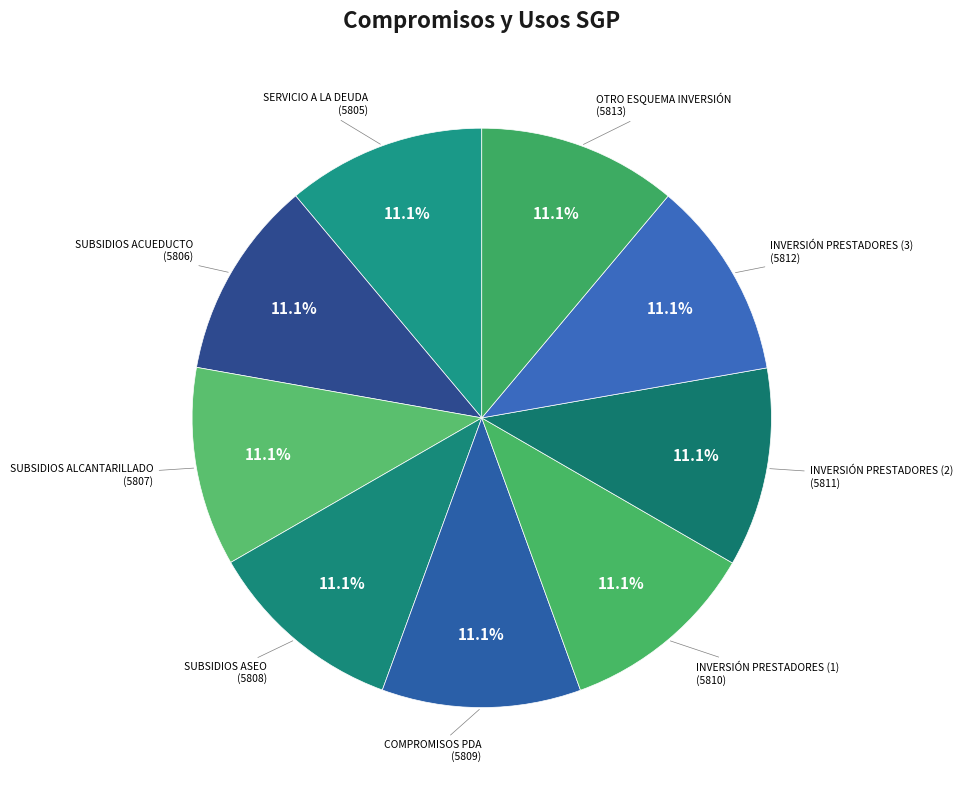

How many slices are in this pie chart?

9